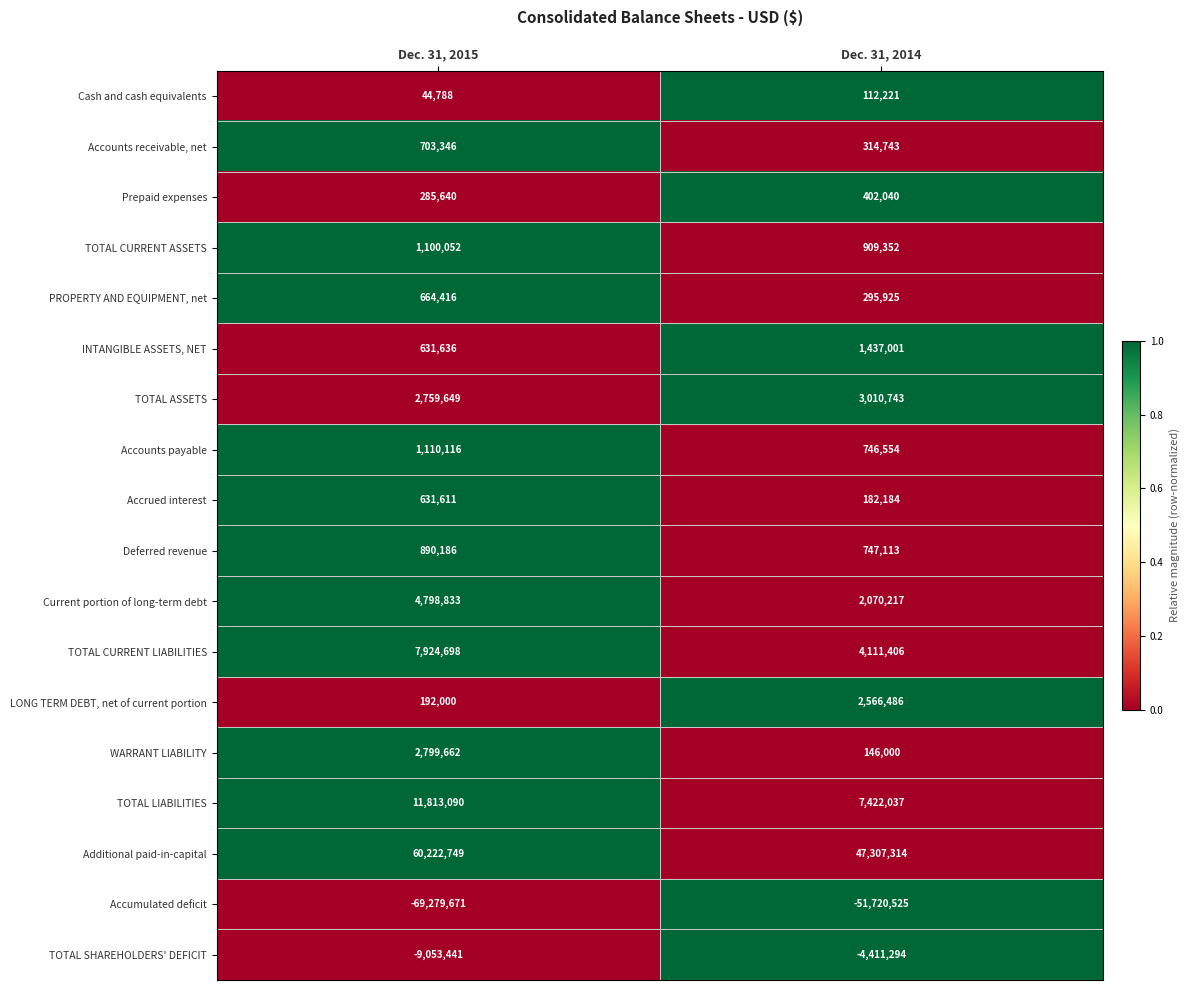

Count the number of data series in this chart.

18